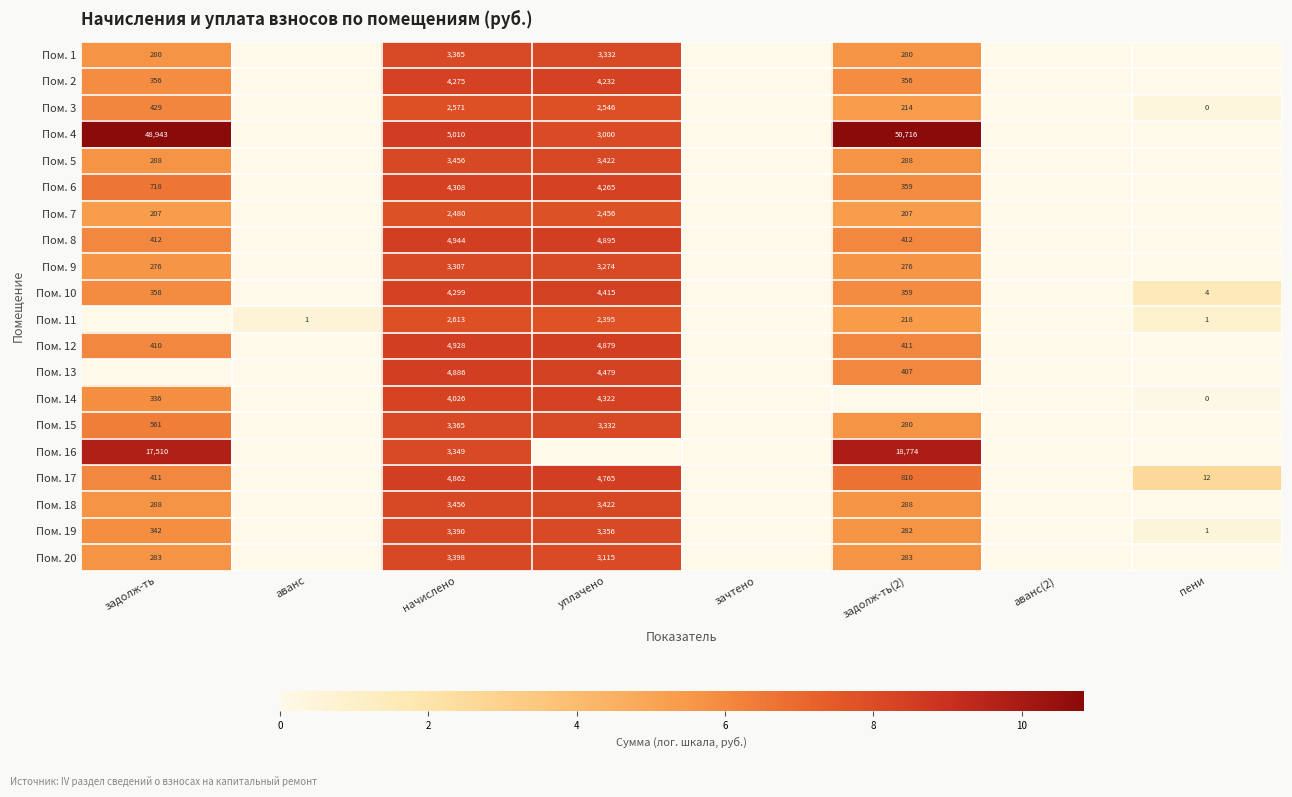

The Пом. 5 series shows 699 at начислено. True or false?

False